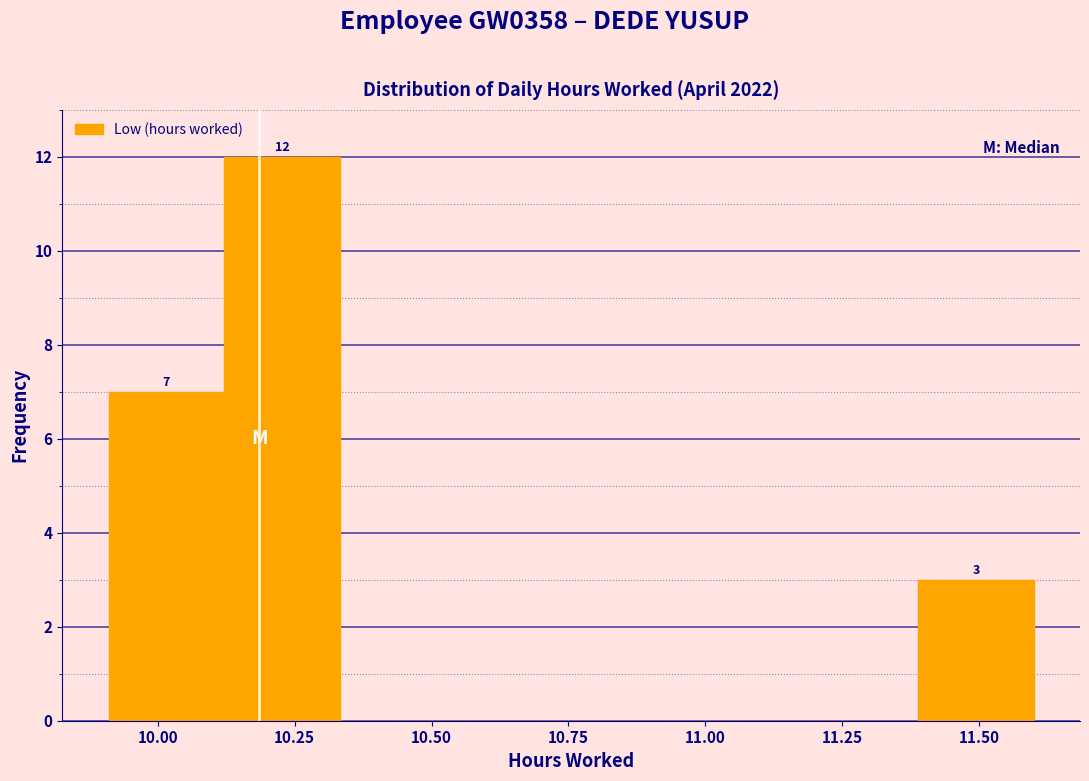

Which range on the x-axis has the tallest bar?

10.10 to 10.35